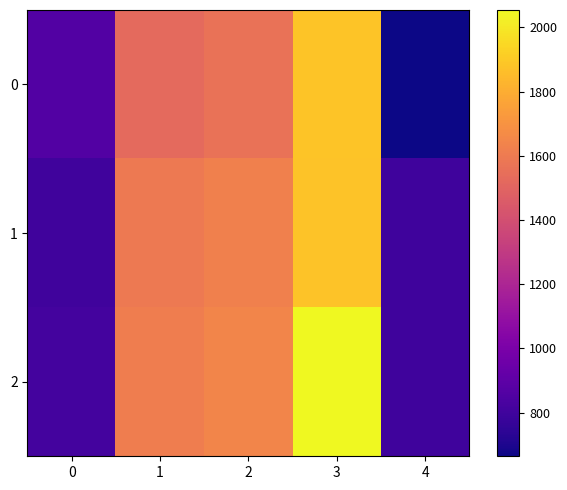

Reading left to right, what are all the values shown in this chart?

0: 0=860	1=1524	2=1561	3=1883	4=664
1: 0=801	1=1597	2=1624	3=1875	4=796
2: 0=815	1=1611	2=1642	3=2054	4=796